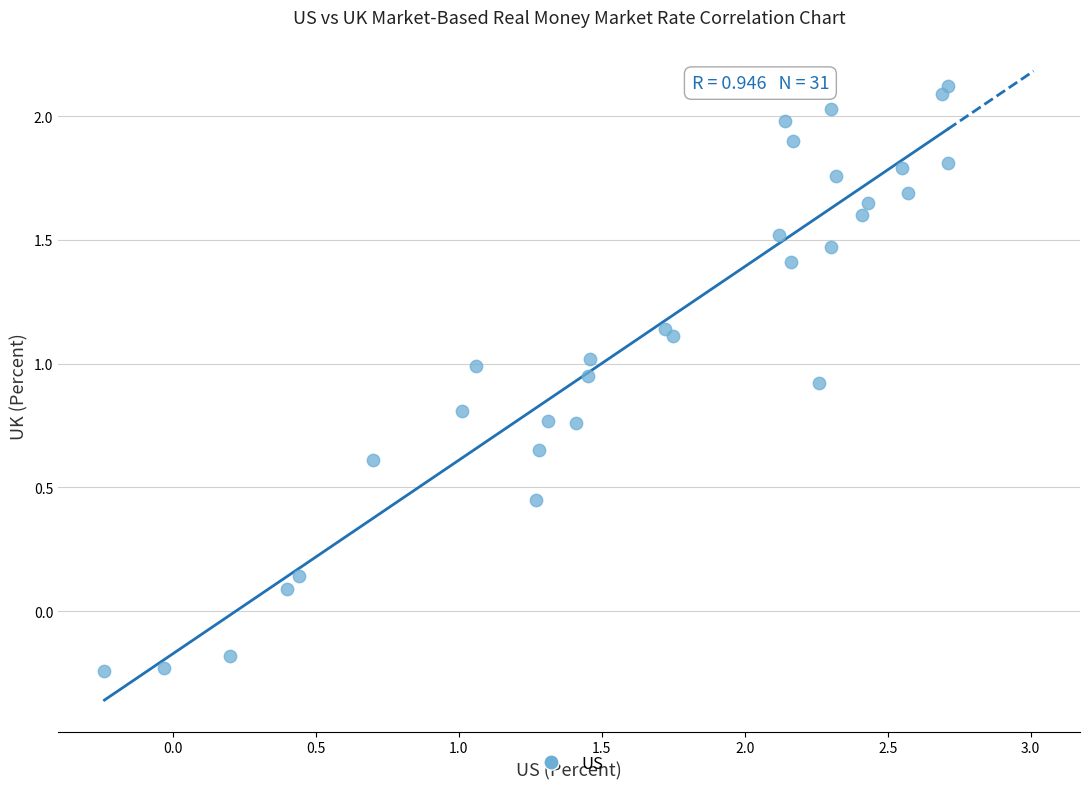

What is the range of X values (max minus min)?

3.0